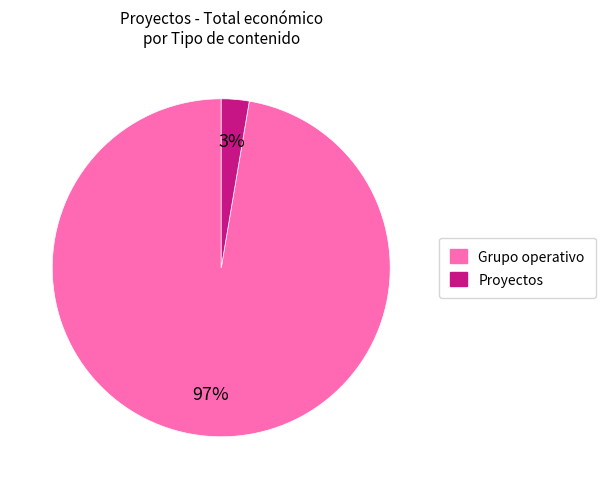

Is there a majority slice in this chart?

Yes